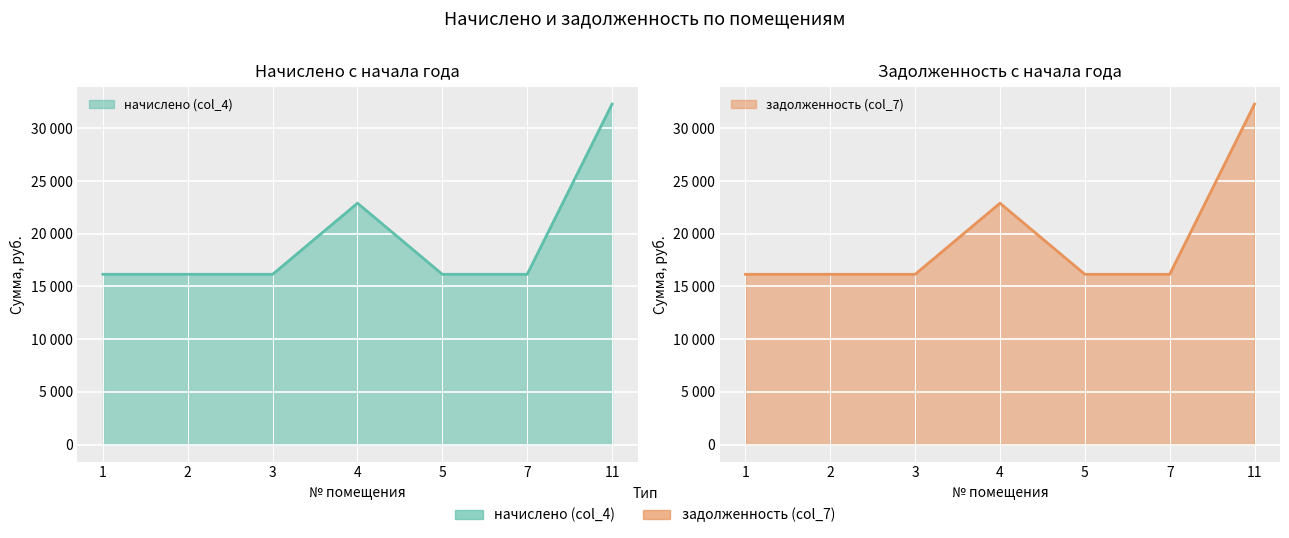

Which series has the largest total across all categories?

начислено (col_4)